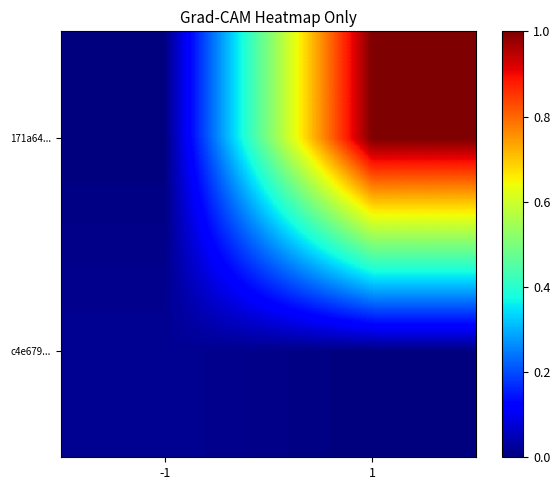

Reading right to left, transcribe all the data shown in this chart.

c4e679...: 1=0.0	-1=0.0
171a64...: 1=1.0	-1=0.0